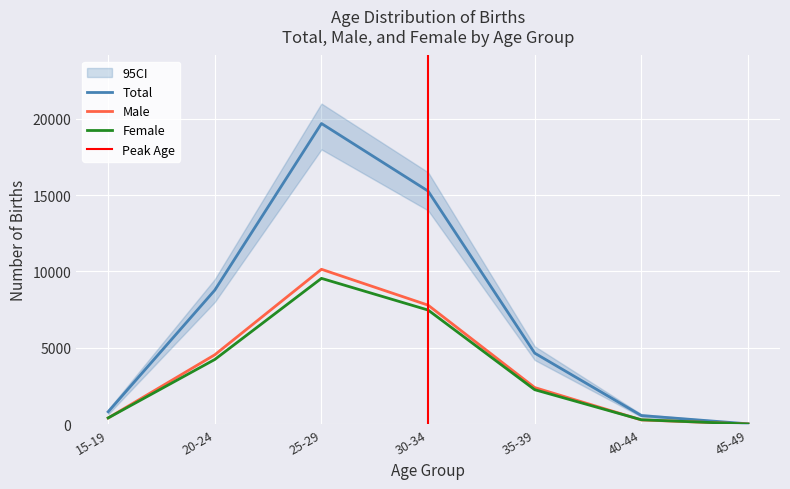

What is the difference between the Male values at 40-44 and 45-49?

266